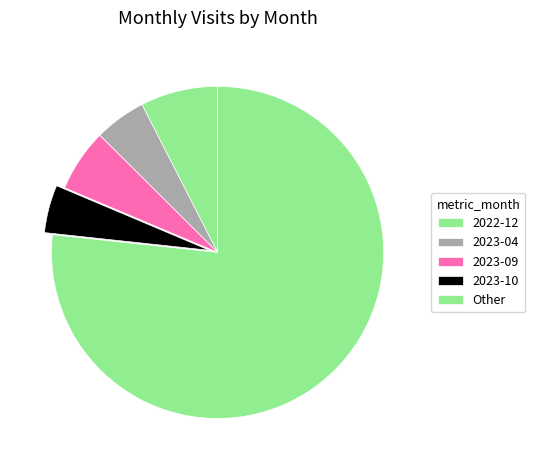

How many segments does this pie chart have?

5